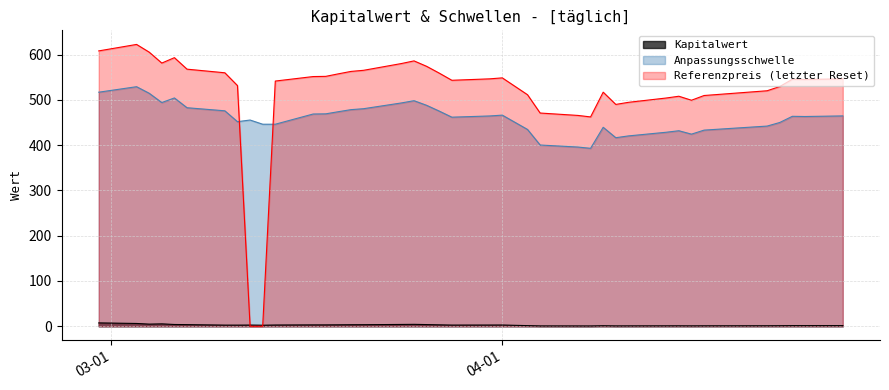

What is the sum of all Anpassungsschwelle values?

17931.7